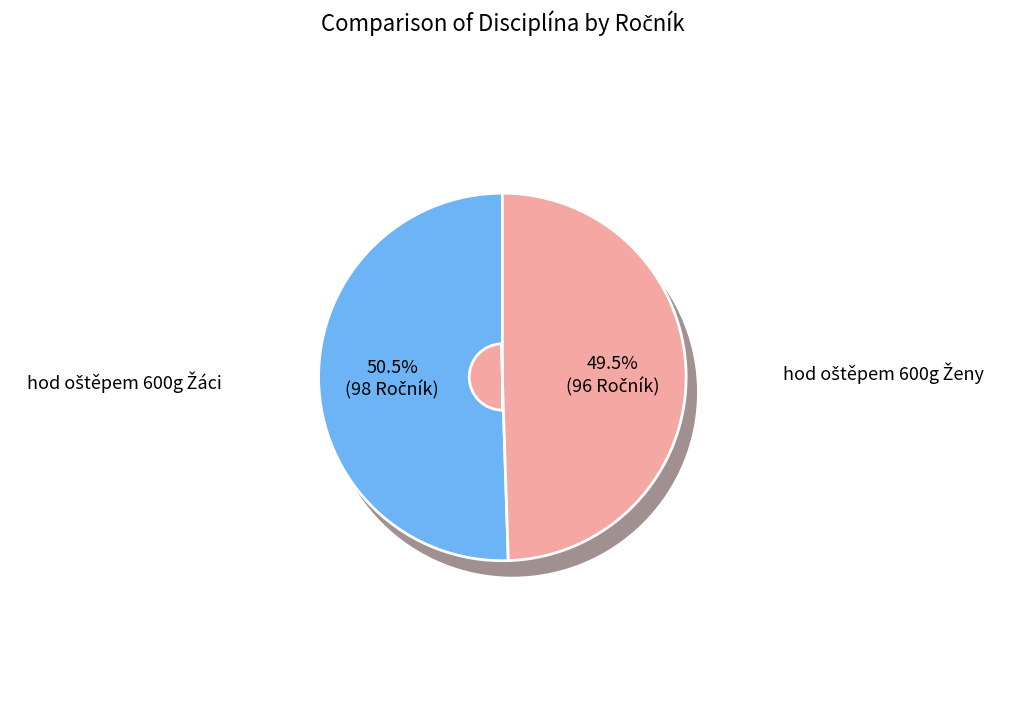

Is it true that hod oštěpem 600g Žáci is 65% of the pie?

False